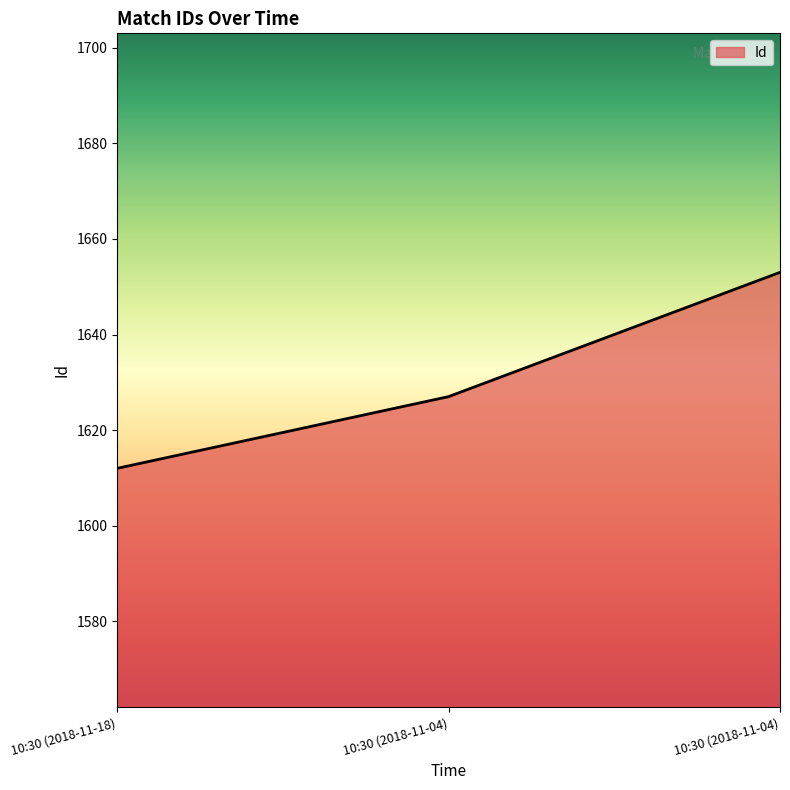

Count the number of data series in this chart.

1